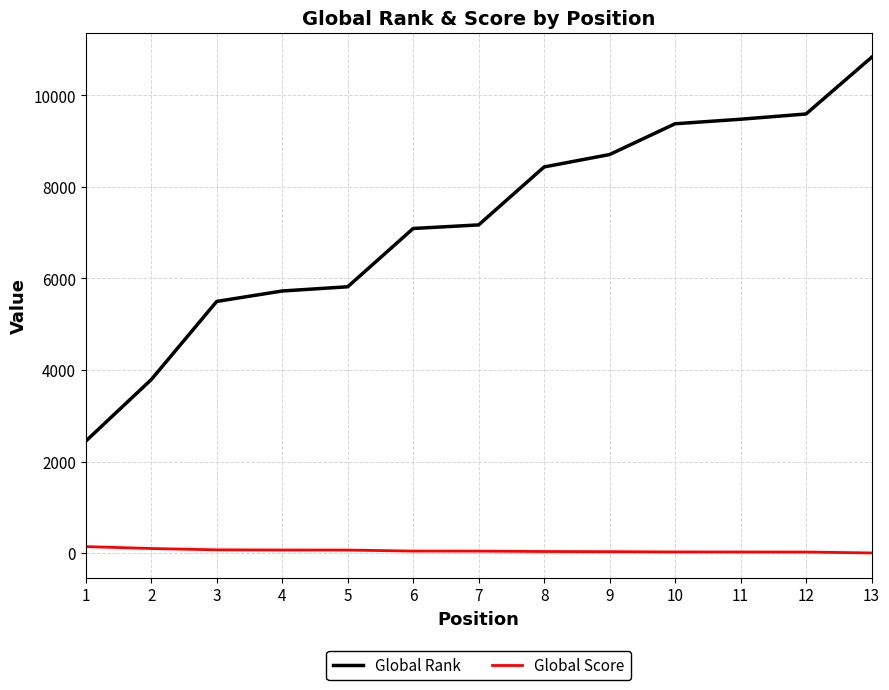

What is the maximum value for Global Rank?

10828